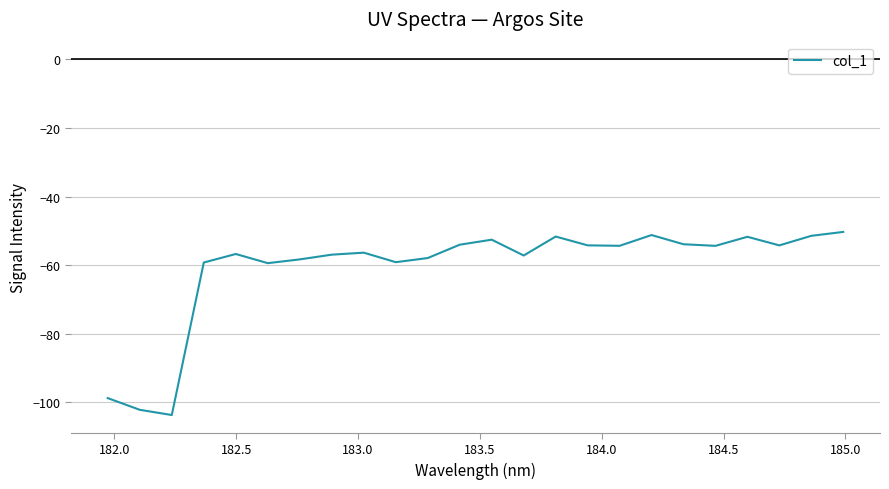

What is the maximum value shown in the chart?

-50.3